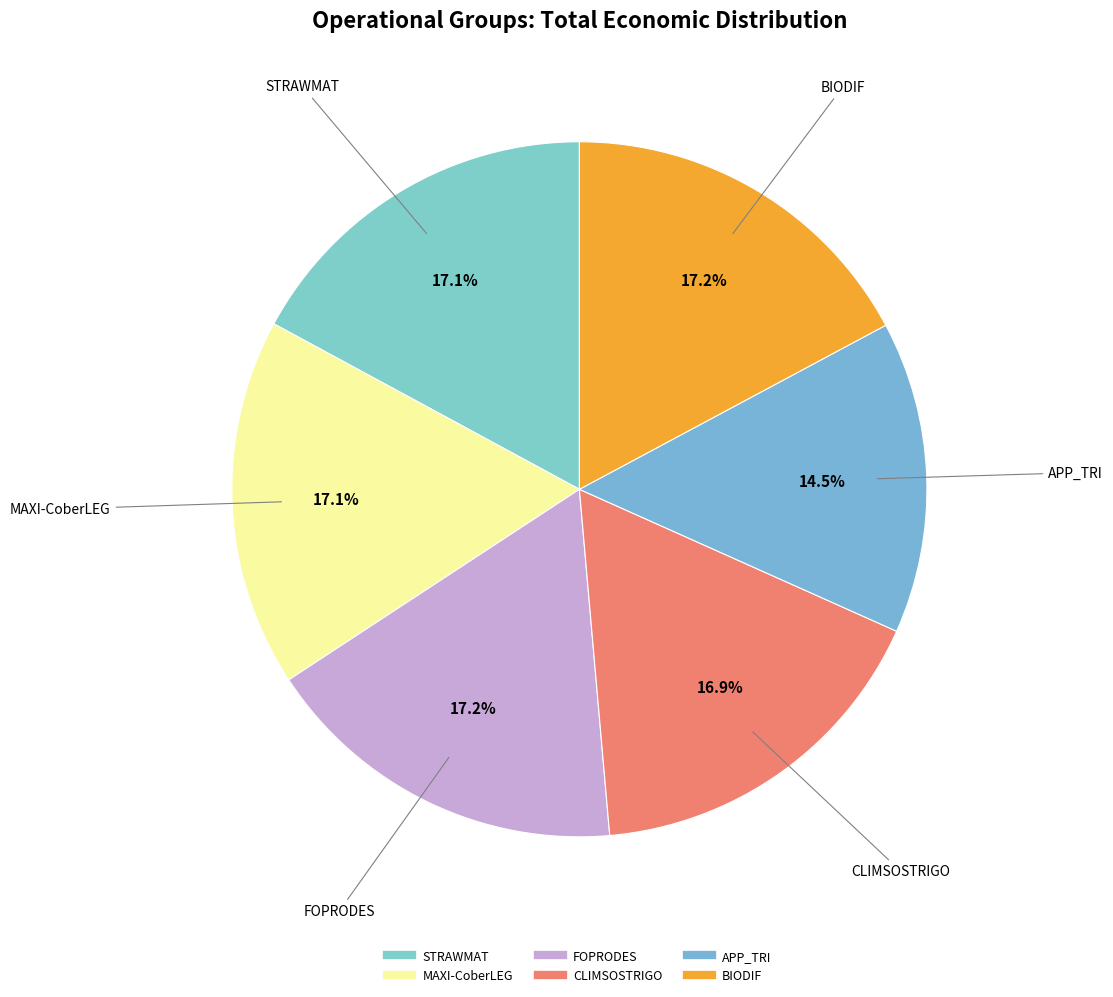

Count the number of slices in the pie.

6